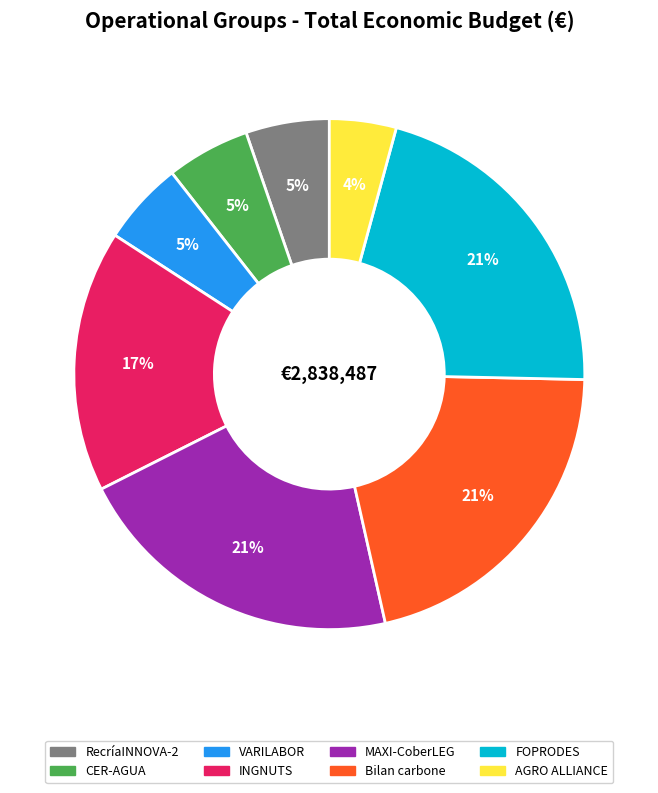

Is Bilan carbone the majority of the pie?

No